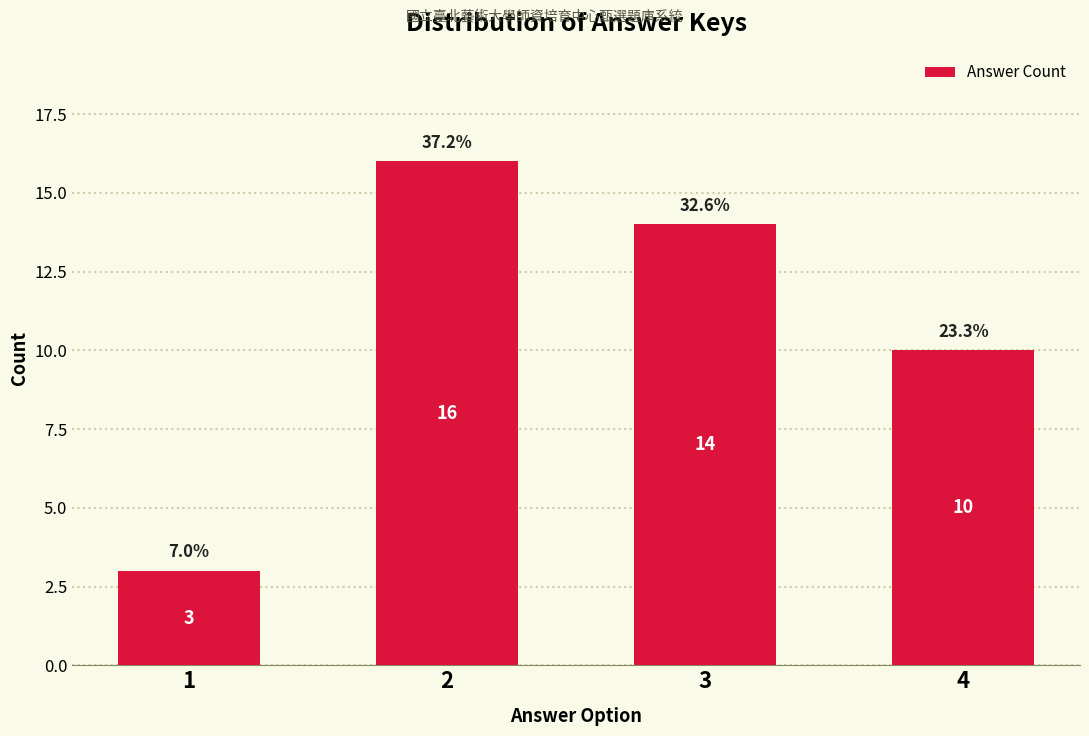

Reading right to left, extract all data points from this chart.

10	14	16	3